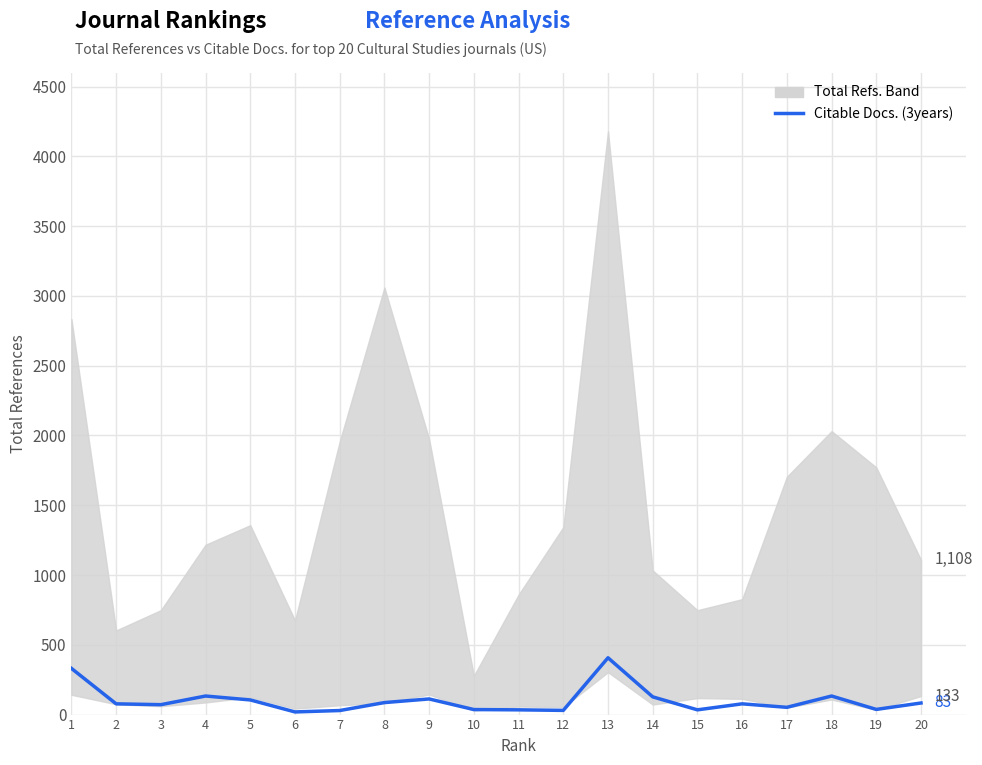

Reading left to right, list all the values displayed in this chart.

331	77	71	133	105	19	29	86	112	36	34	30	407	127	34	77	52	133	37	83